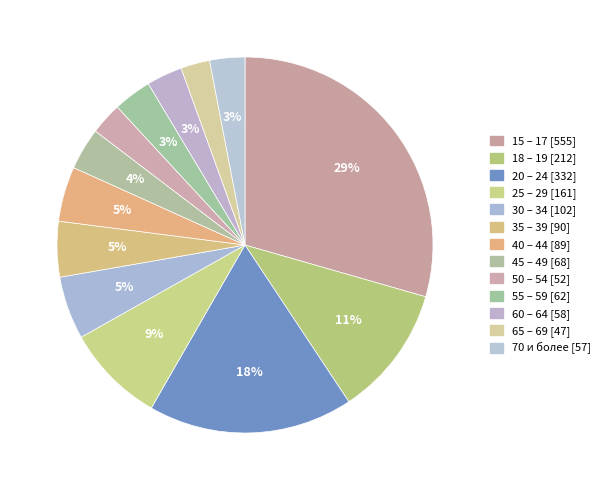

How many slices are in this pie chart?

13